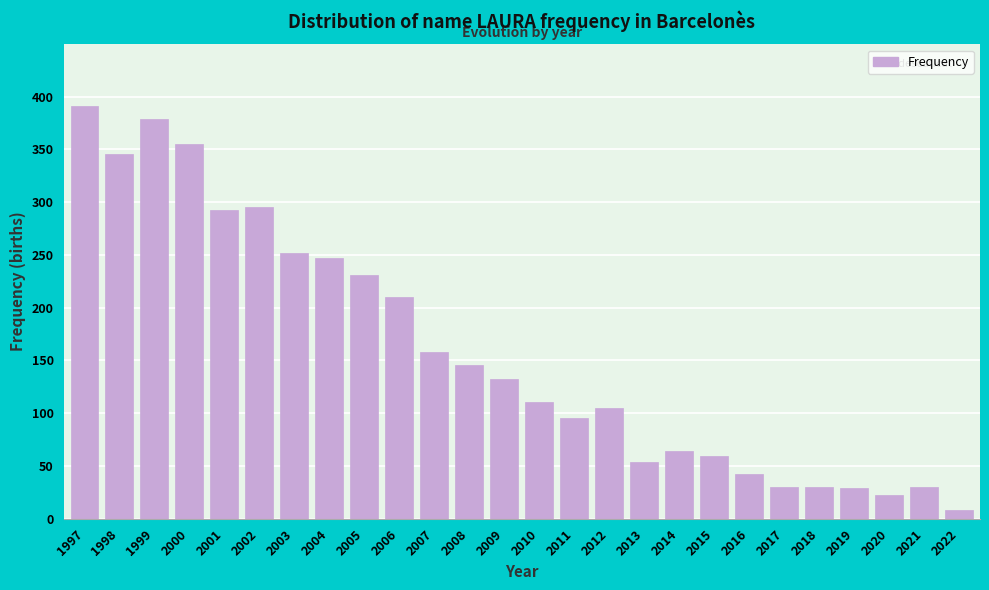

Between 2016 and 2013, which is larger?

2013